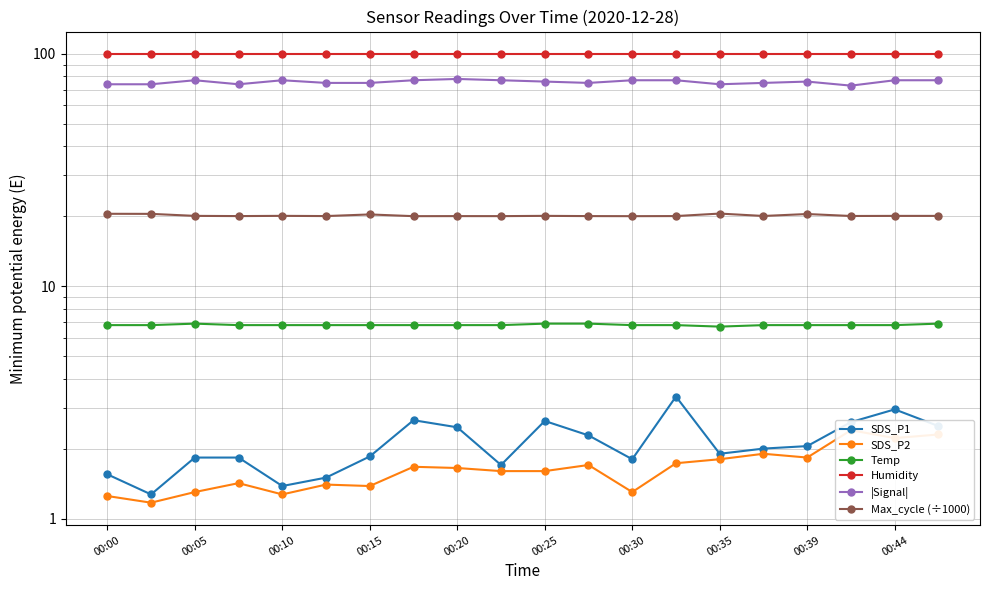

In Max_cycle (÷1000), how many points are lower than both neighbors (excluding endpoints)?

7